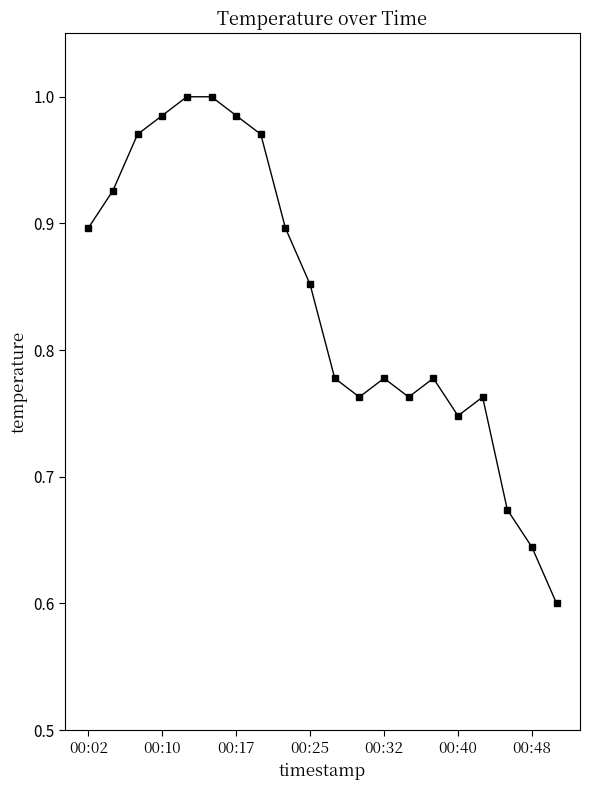

What is the difference between the maximum and minimum values?

0.4